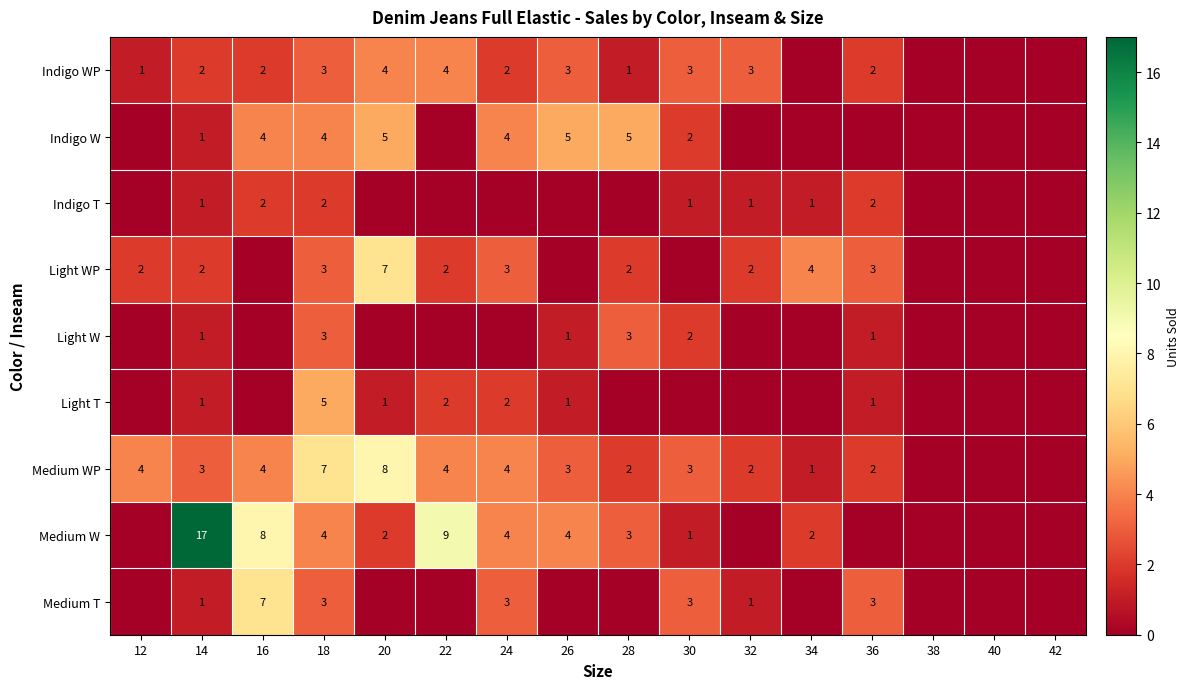

What is the total value across all series at 18?

34